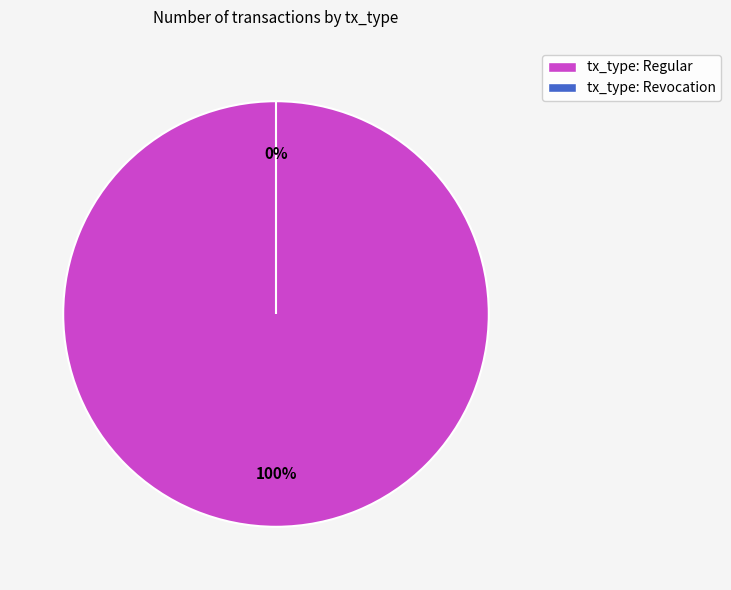

Count the number of slices in the pie.

2